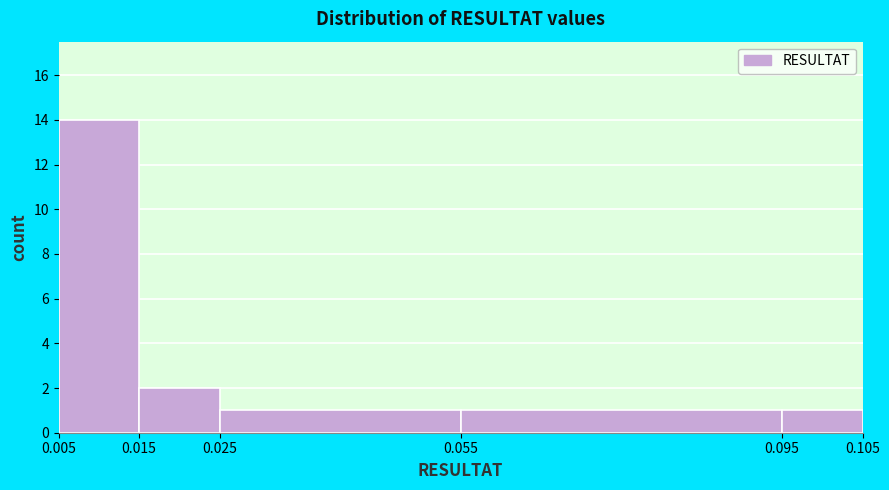

What is the height of the bar covering 0.025 to 0.055 on the x-axis? The values are not printed on the chart, so give them approximately, as read against the axis.

1